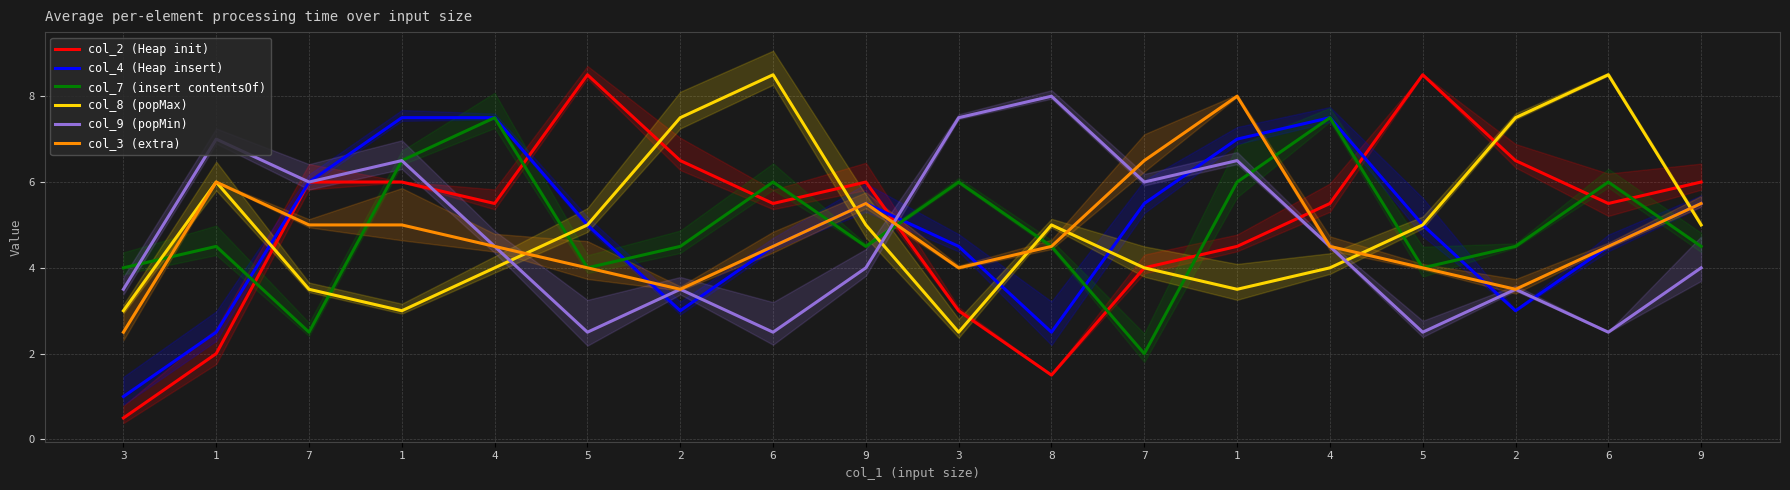

At which label does col_3 (extra) first exceed 4?

1